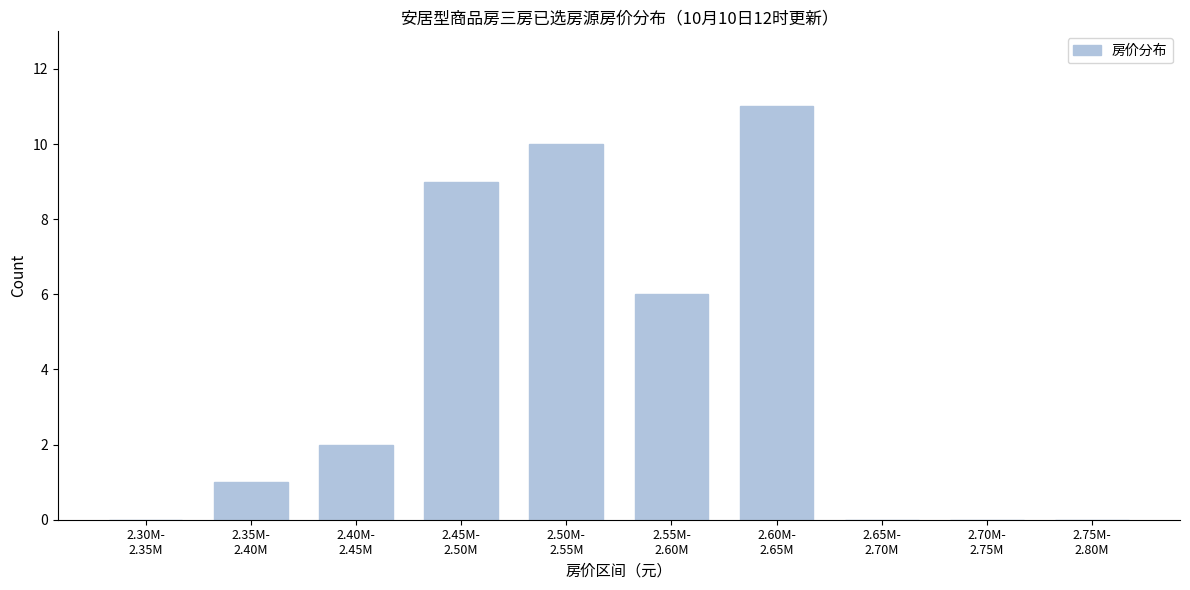

What is the maximum value shown in the chart?

11